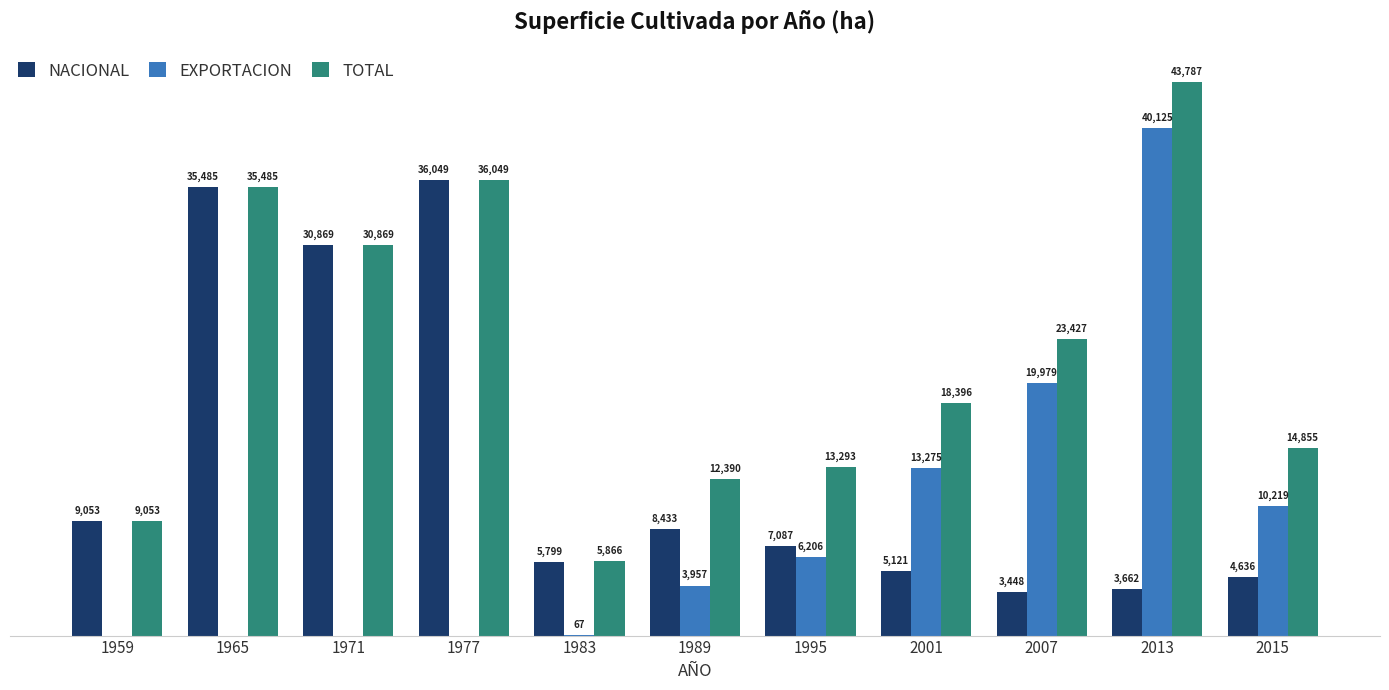

Is the value of TOTAL at 1989 greater than the value of NACIONAL at 2015?

Yes